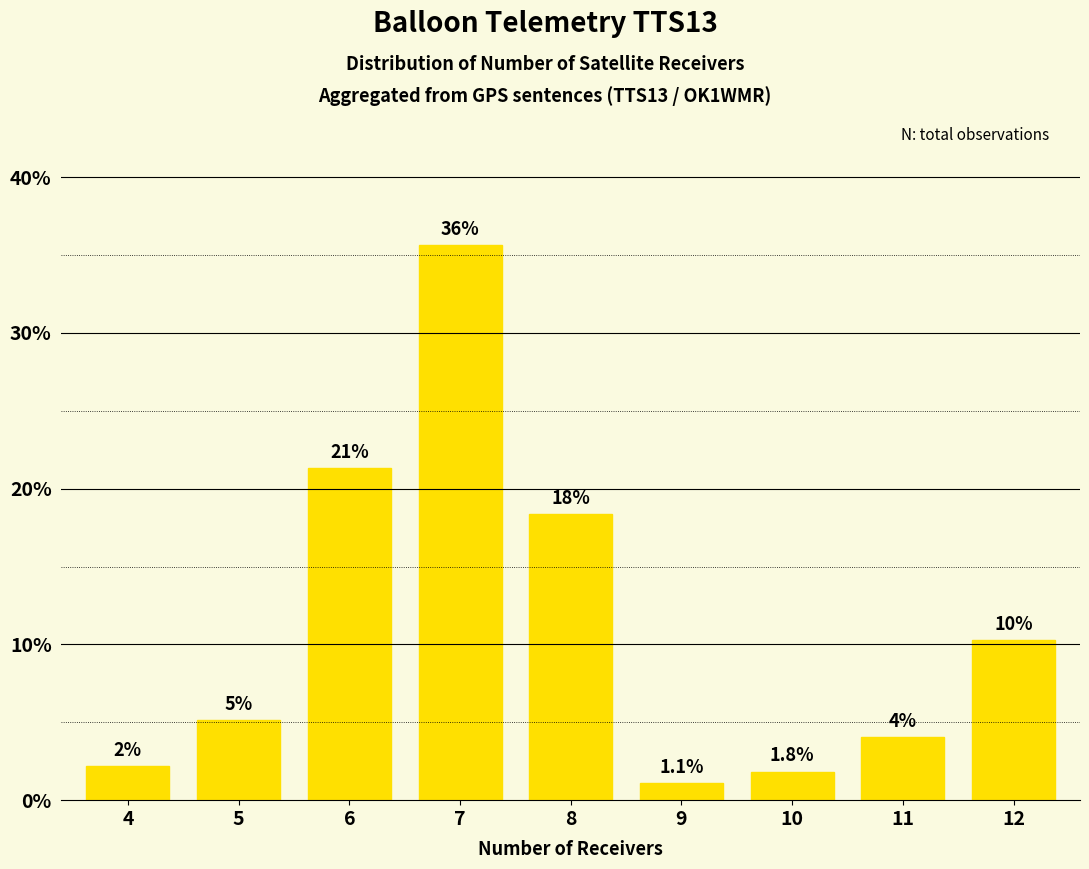

How many bars are there in total?

9